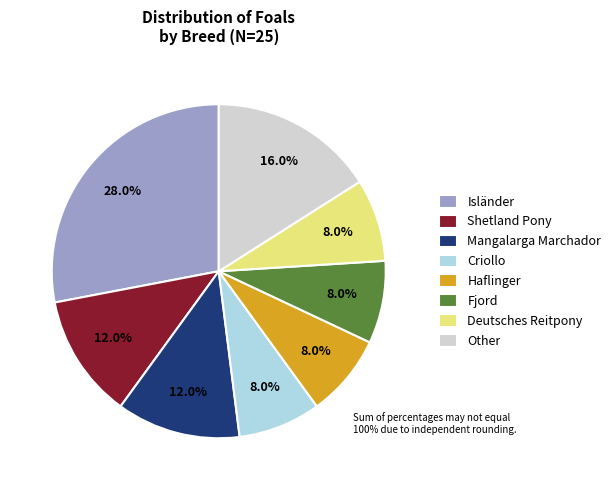

How many slices are in this pie chart?

8